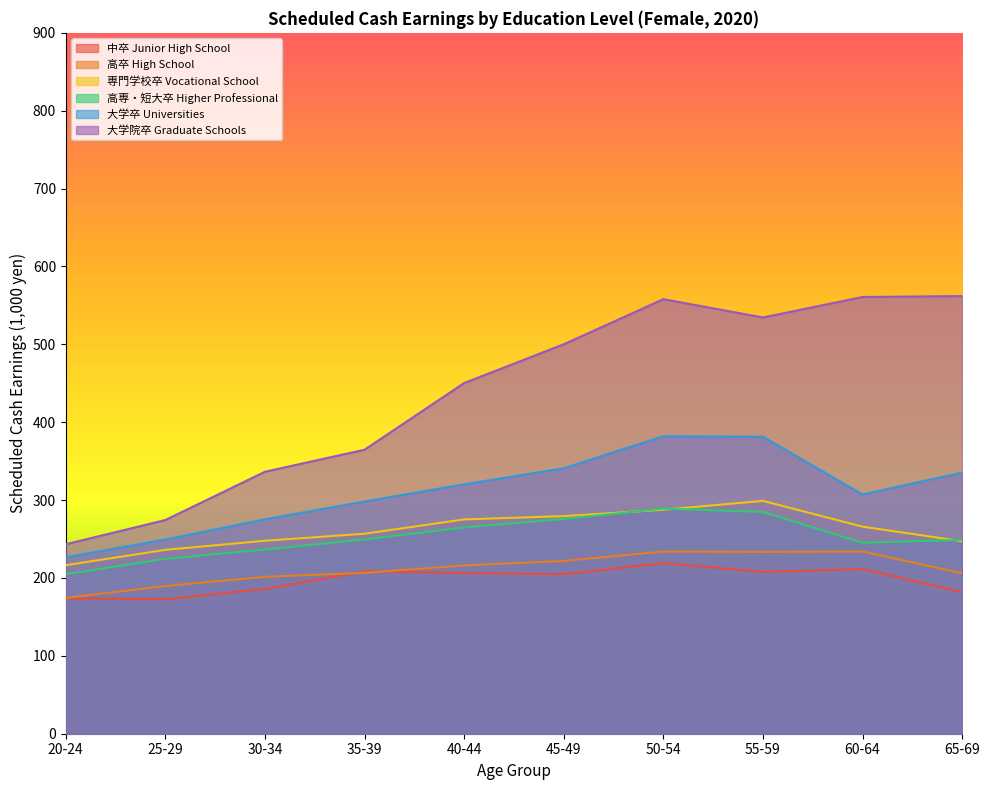

Rank the series at 35-39 from highest to lowest value.

大学院卒 Graduate Schools, 大学卒 Universities, 専門学校卒 Vocational School, 高専・短大卒 Higher Professional, 中卒 Junior High School, 高卒 High School